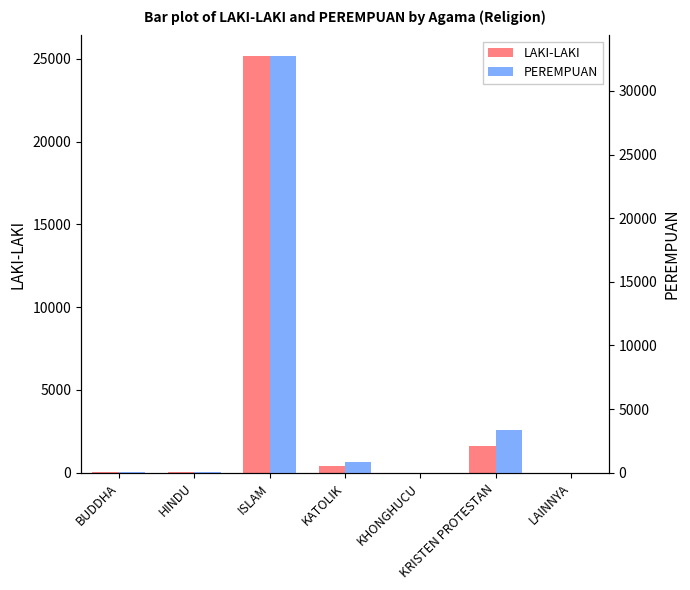

What is the difference between the maximum and minimum values in the PEREMPUAN series?

32725